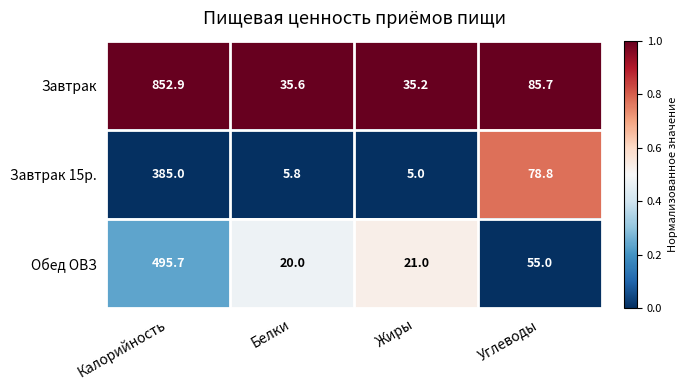

What is the average value of the Обед ОВЗ series?

147.9